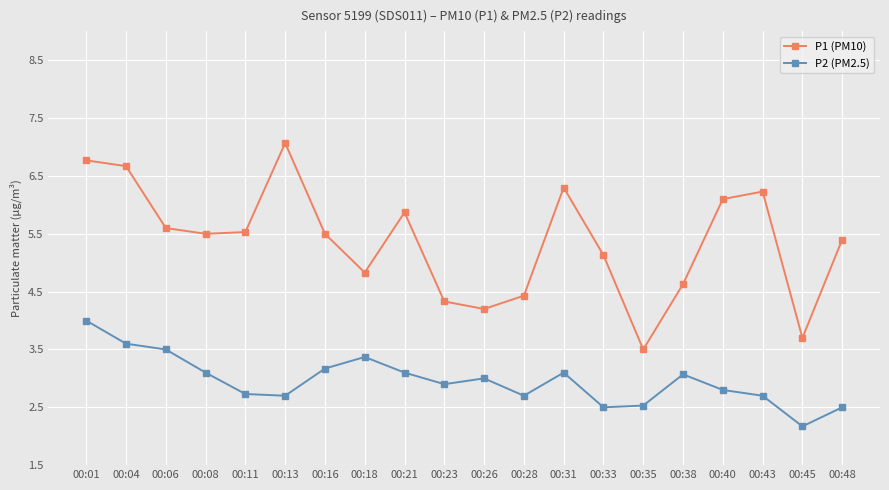

True or false: P1 (PM10) and P2 (PM2.5) intersect in this chart.

False